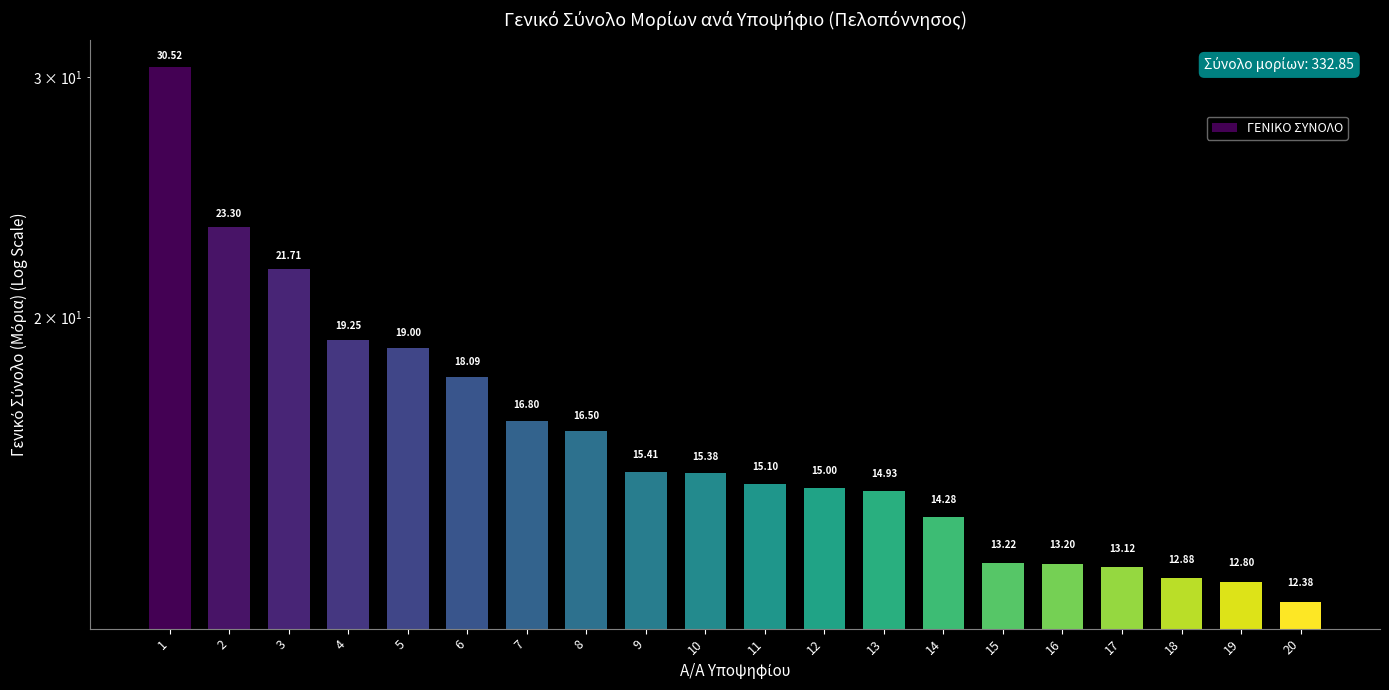

What is the minimum value shown in the chart?

12.4